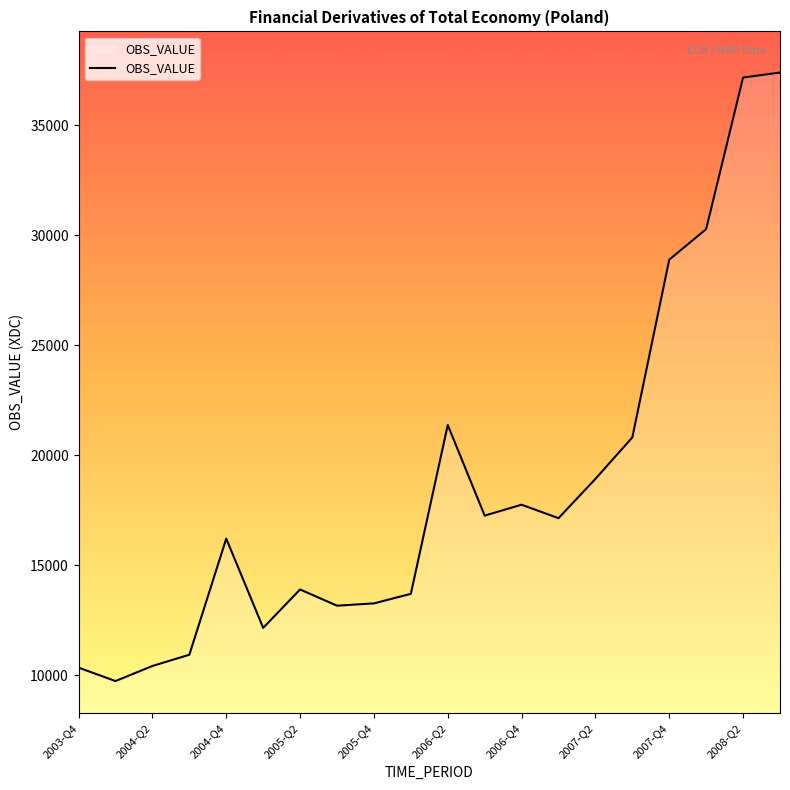

What is the difference between the maximum and minimum values?

27639.9